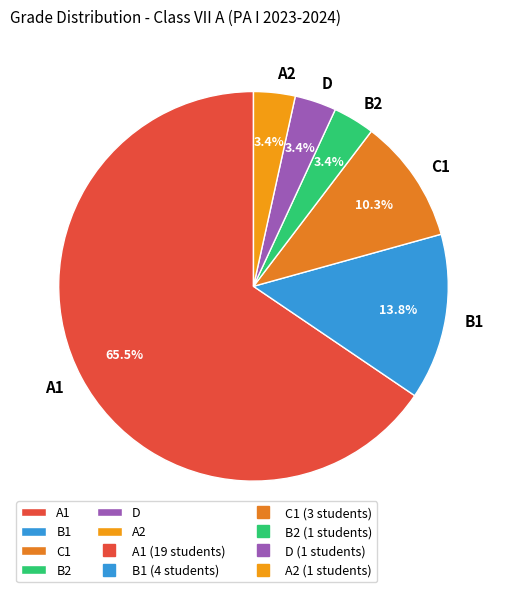

Which category has the biggest portion of the pie?

A1